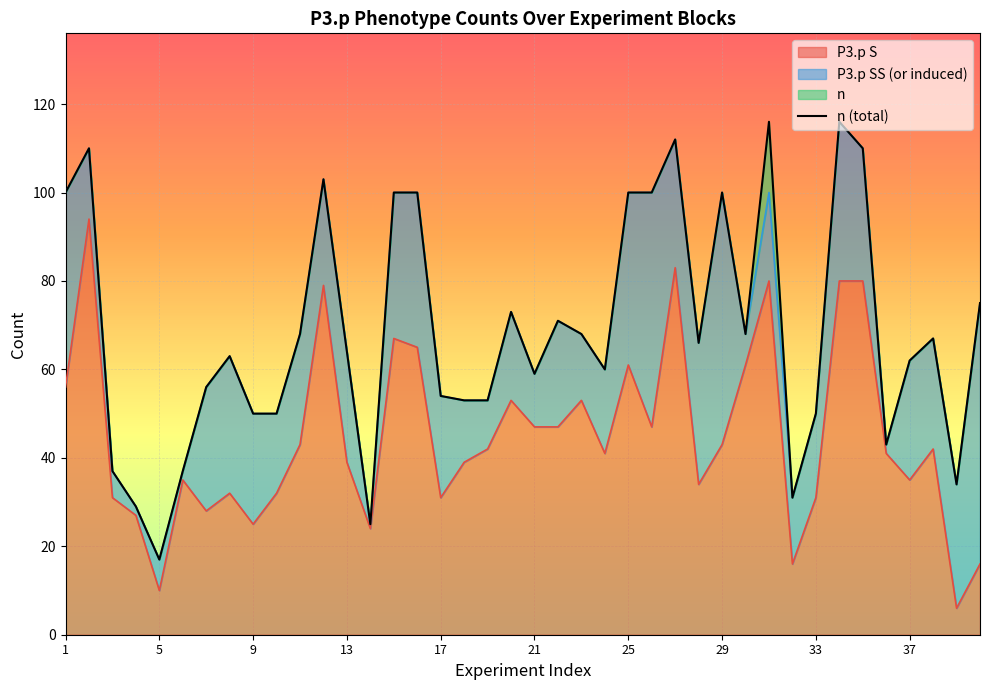

True or false: the data has more than 0 interior local peaks.

True